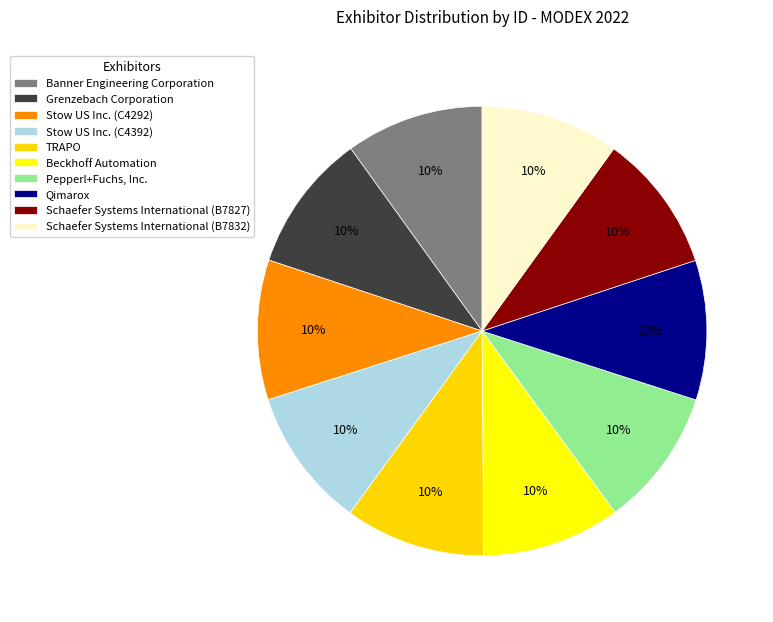

What is the total percentage of Grenzebach Corporation and Qimarox?

20.0%